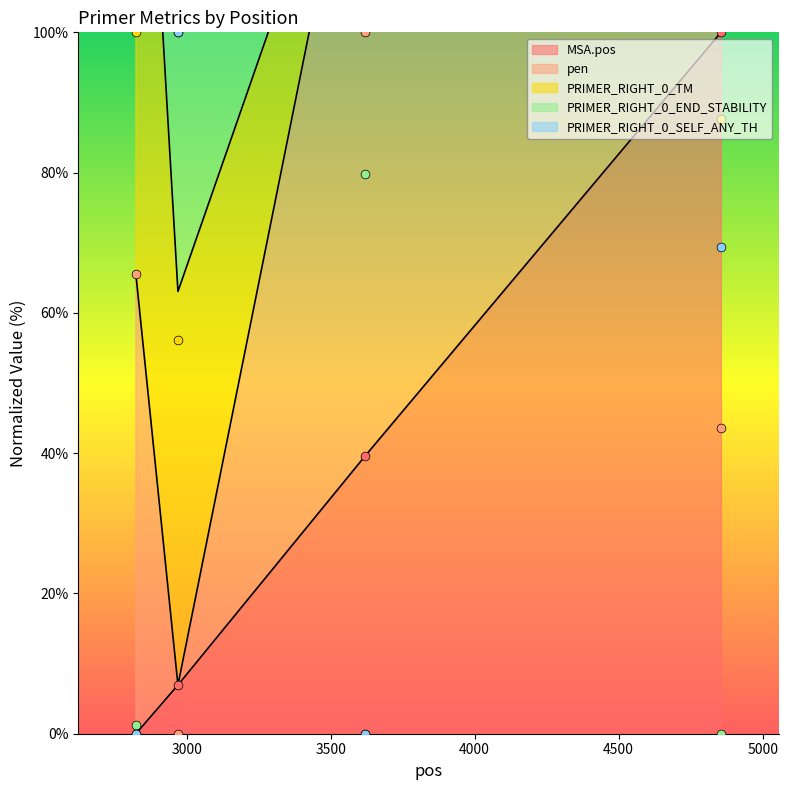

At which category is the sum across all series the highest?

4855